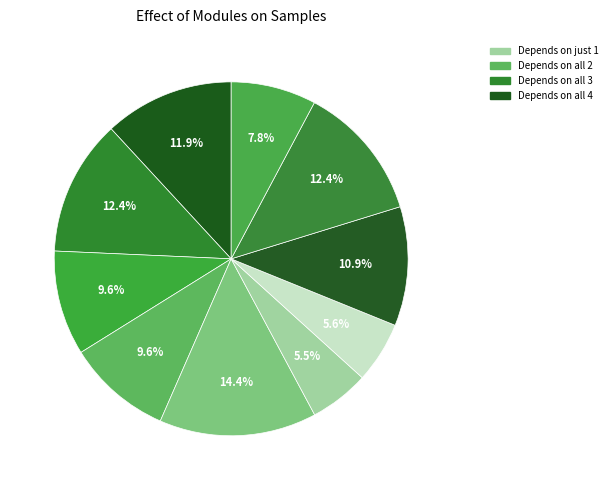

To the nearest percent, what is the average slice percentage?

10%